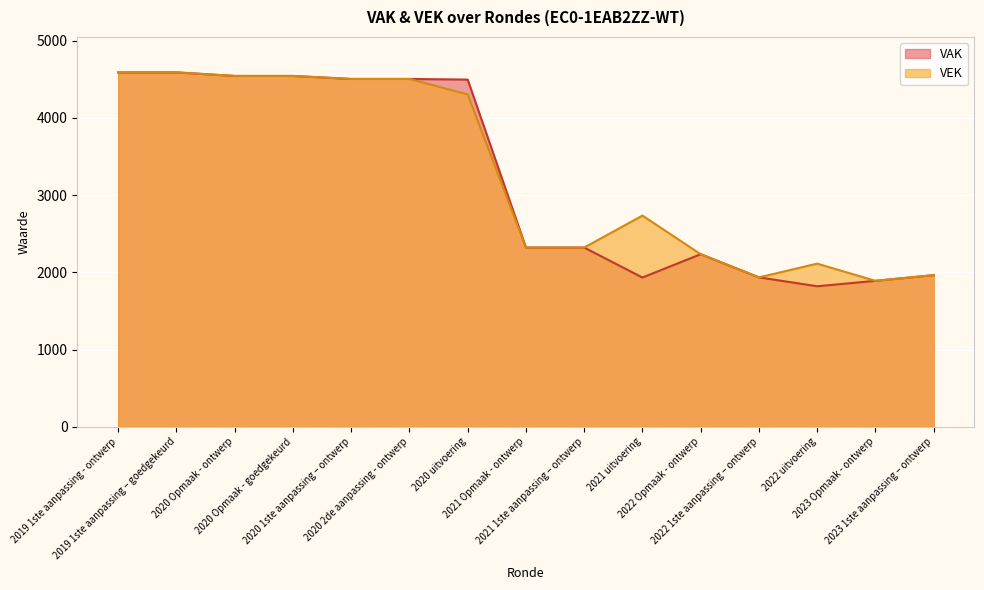

Is it true that VAK equals 2746 at 2019 1ste aanpassing – goedgekeurd?

False